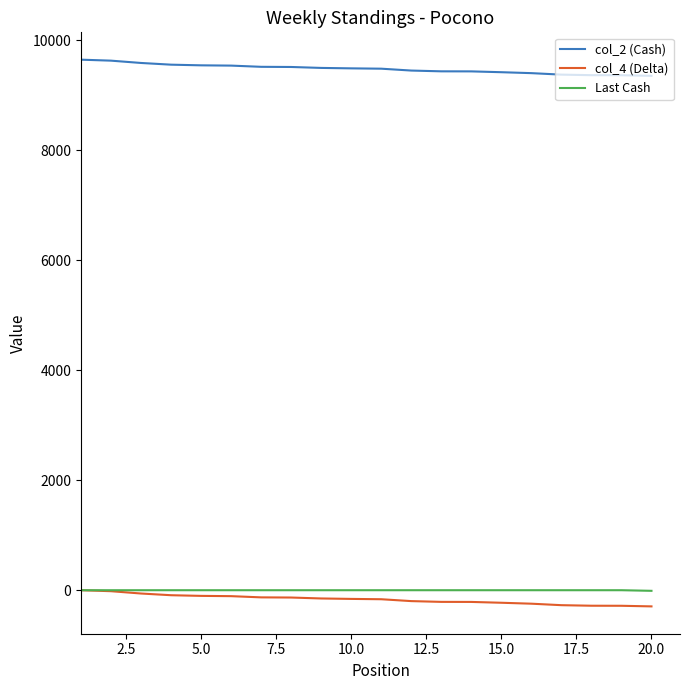

True or false: Last Cash and col_2 (Cash) intersect in this chart.

False